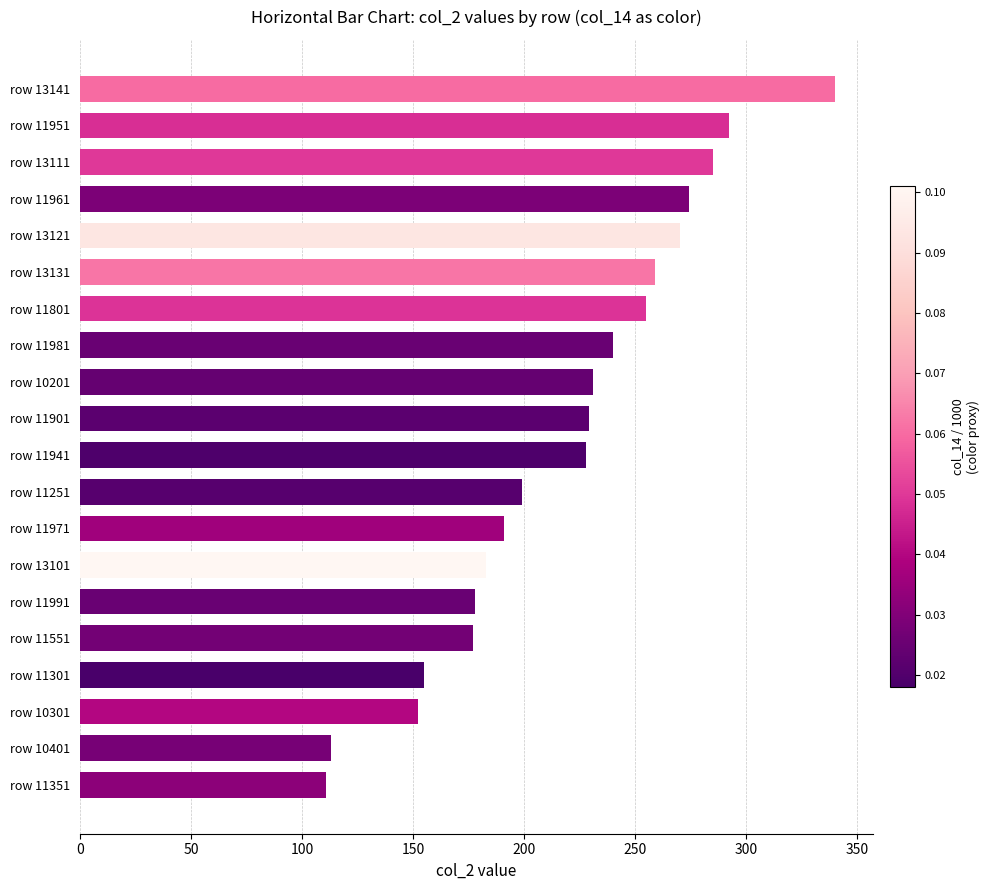

What is the difference between the maximum and minimum values?

229